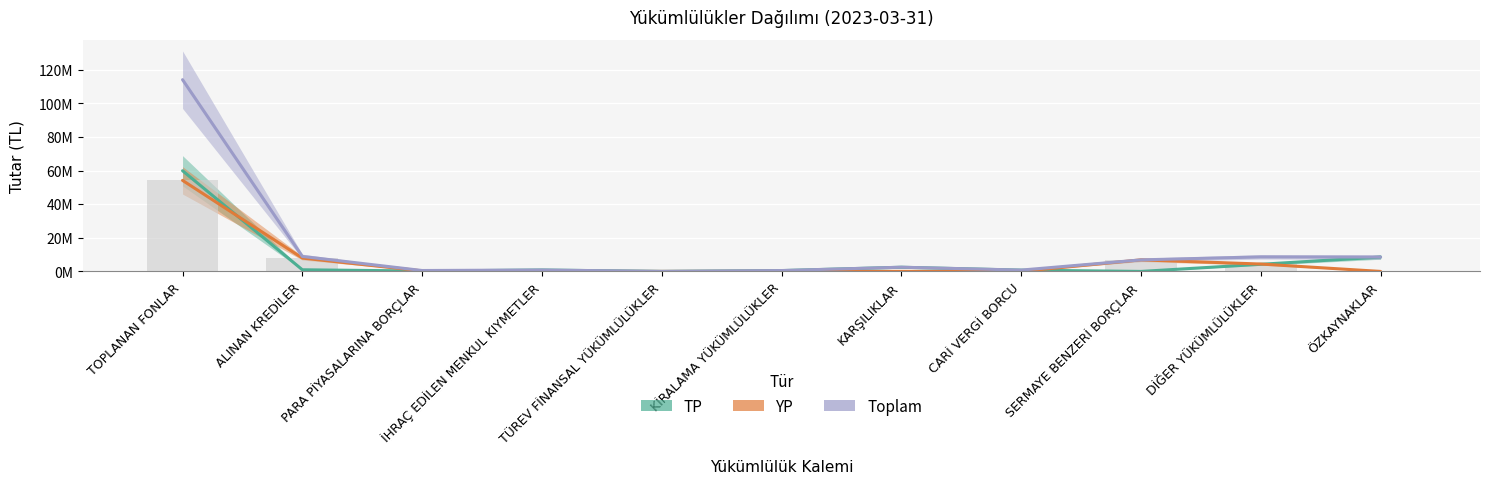

Between SERMAYE BENZERİ BORÇLAR and CARİ VERGİ BORCU, which is larger?

CARİ VERGİ BORCU